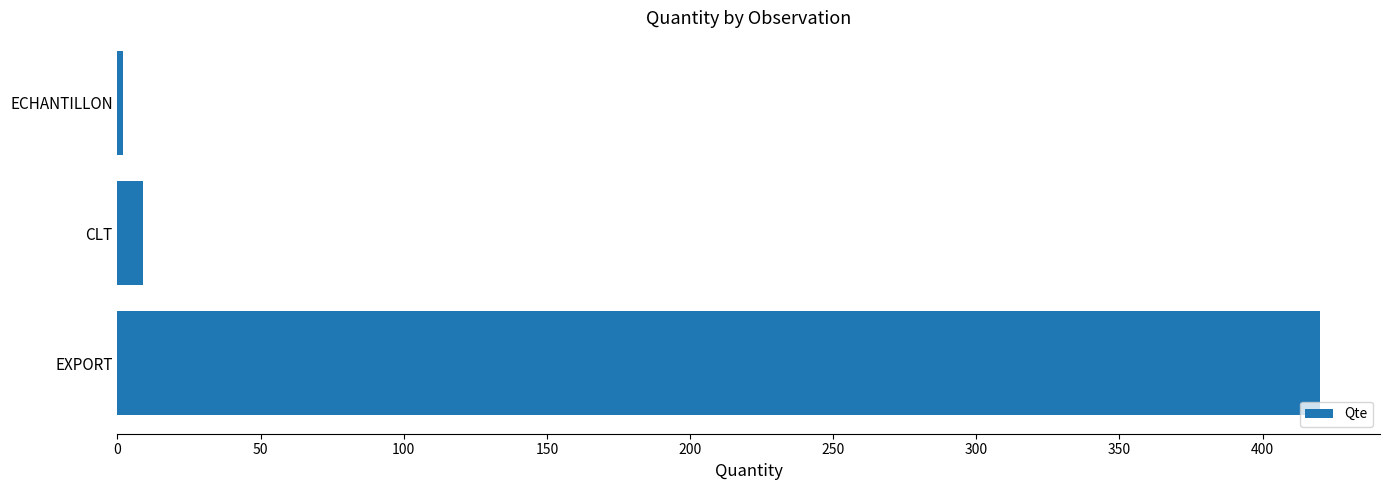

Is it true that the value at EXPORT is 420?

True